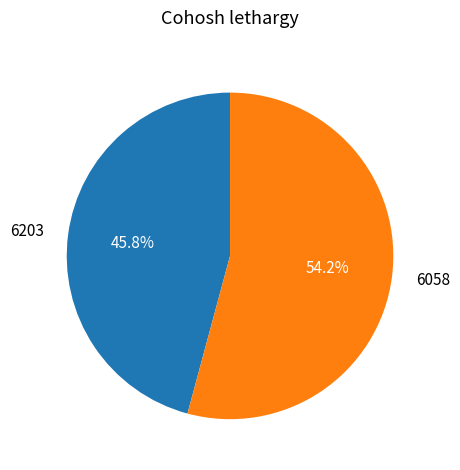

To the nearest percent, what portion does 6203 represent?

46%